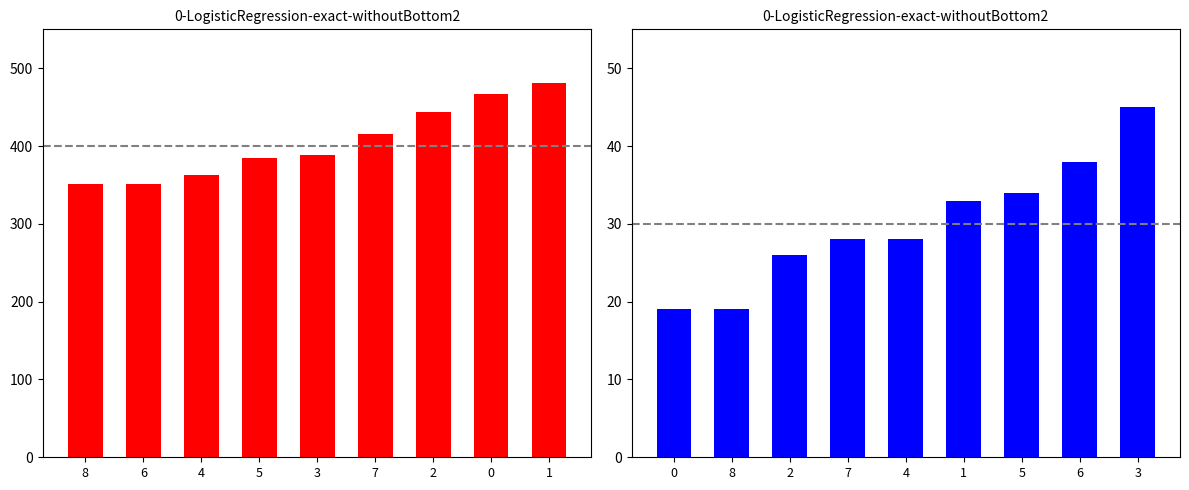

How many groups of bars are there?

9